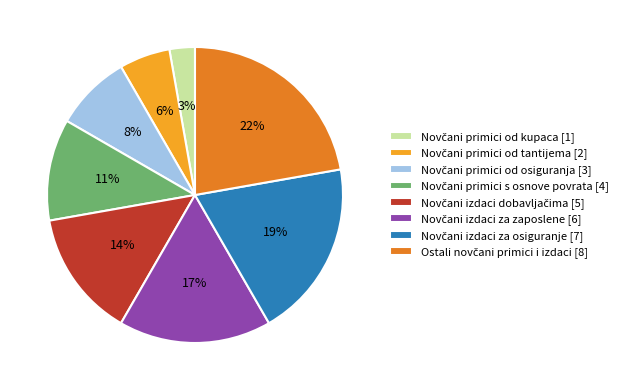

To the nearest percent, what is the difference between the largest and smallest slice percentages?

19%